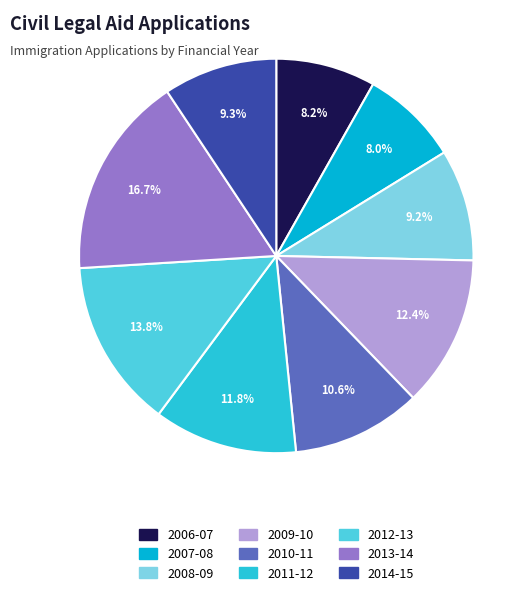

To the nearest percent, what percentage of the pie is 2010-11?

11%